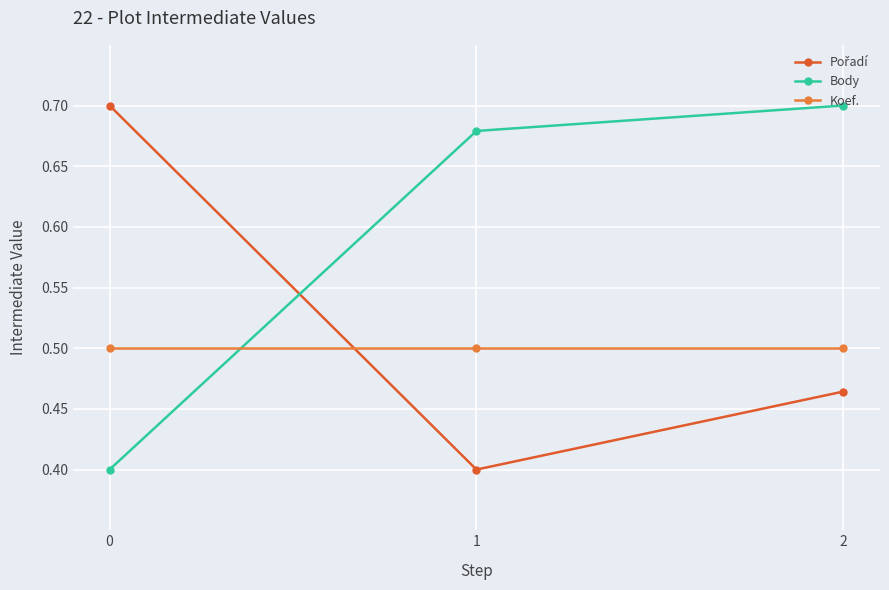

What is the value of the Pořadí point at the 3rd from the left?

0.5